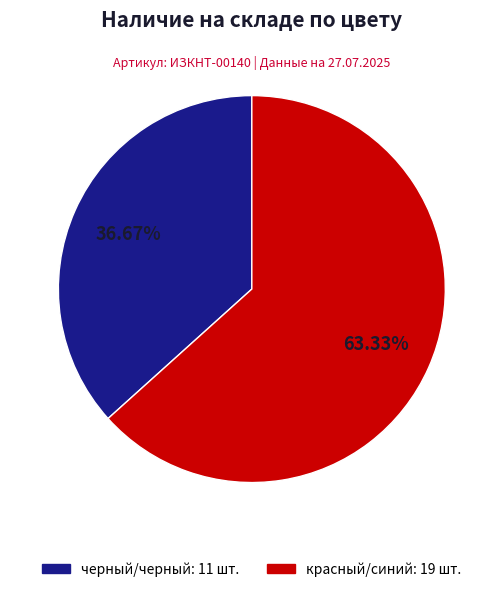

Which has a higher value, красный/синий or черный/черный?

красный/синий